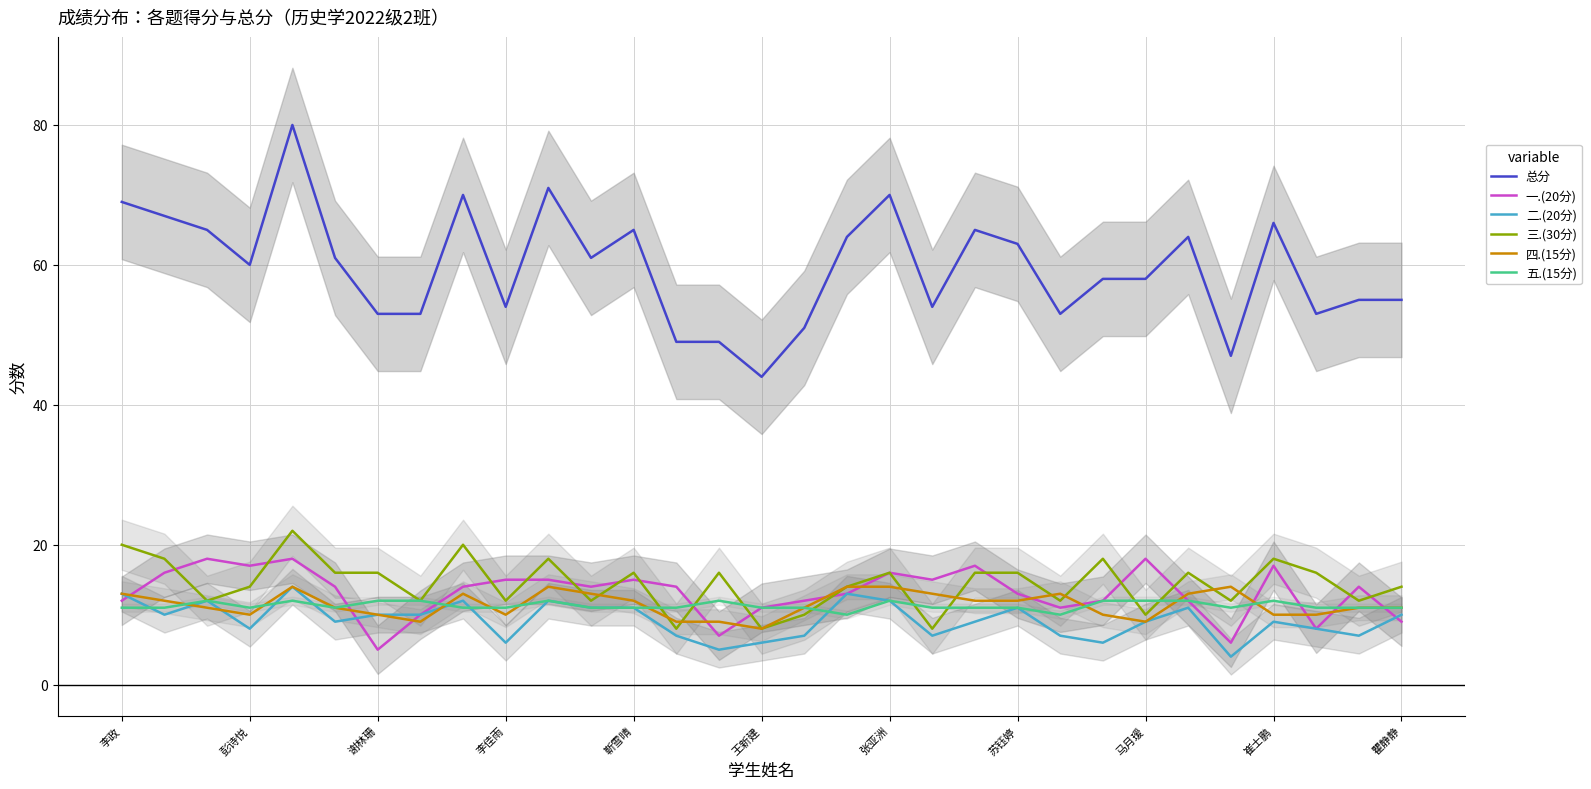

The value of 一.(20分) at 瞿静静 is 9. True or false?

True